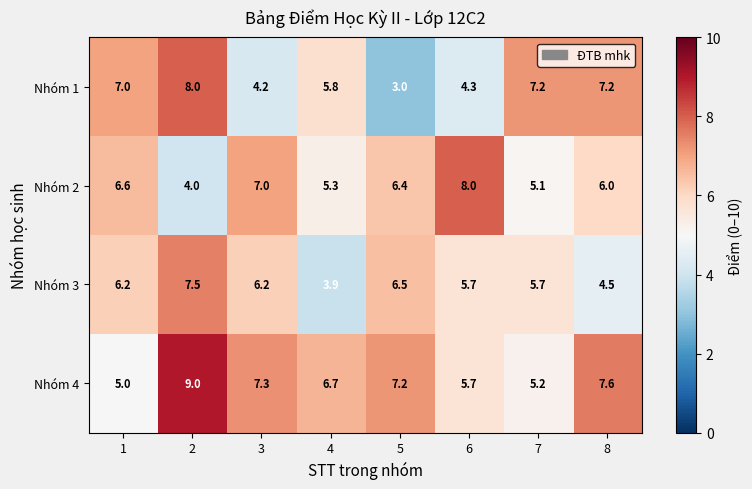

Rank the categories by Nhóm 2 value from highest to lowest.

6, 3, 1, 5, 8, 4, 7, 2